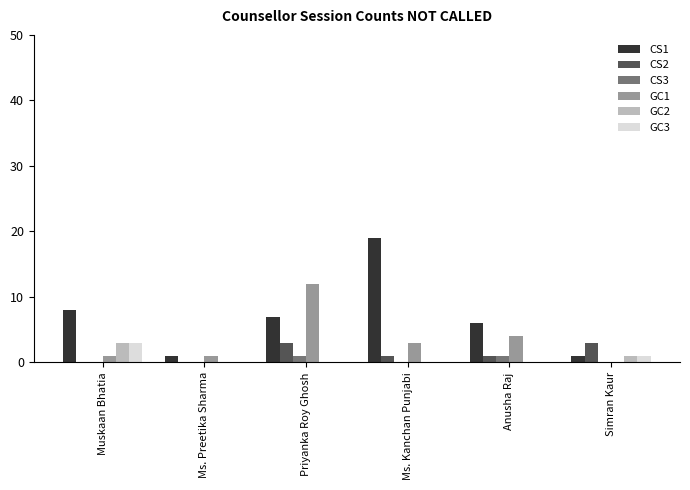

Which series has the largest total across all categories?

CS1